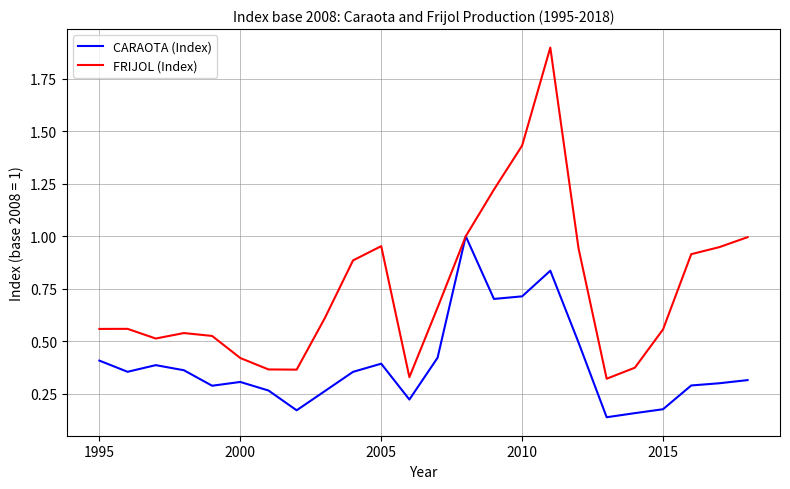

Which series has the largest total across all categories?

FRIJOL (Index)